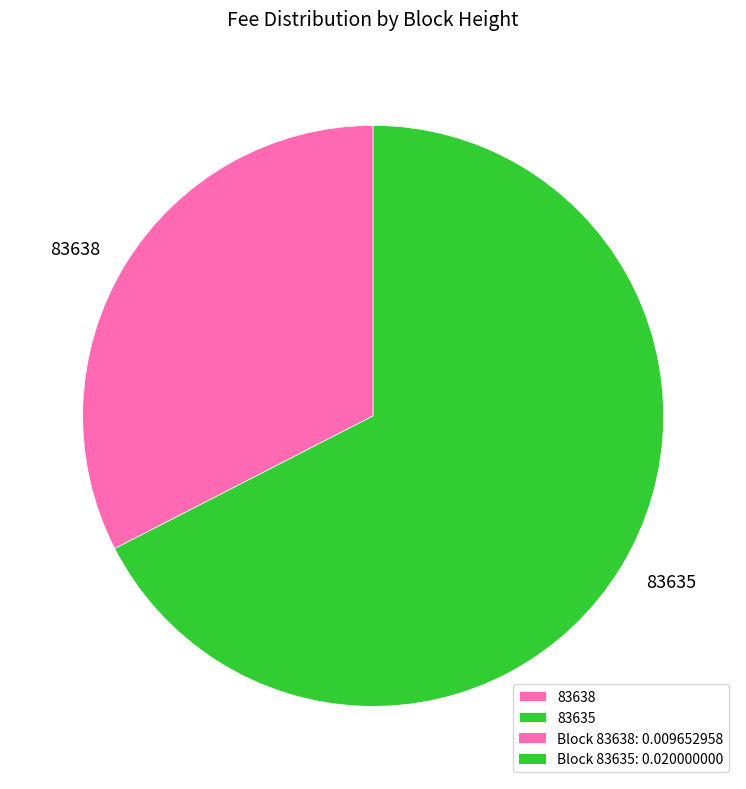

Count the number of slices in the pie.

2